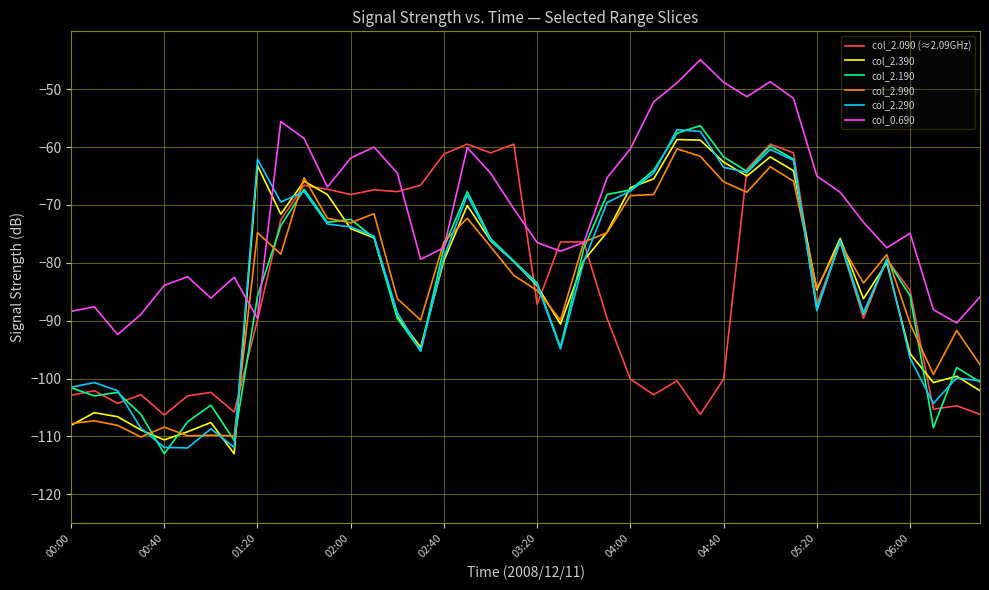

What is the minimum value for col_2.090 (≈2.09GHz)?

-106.3